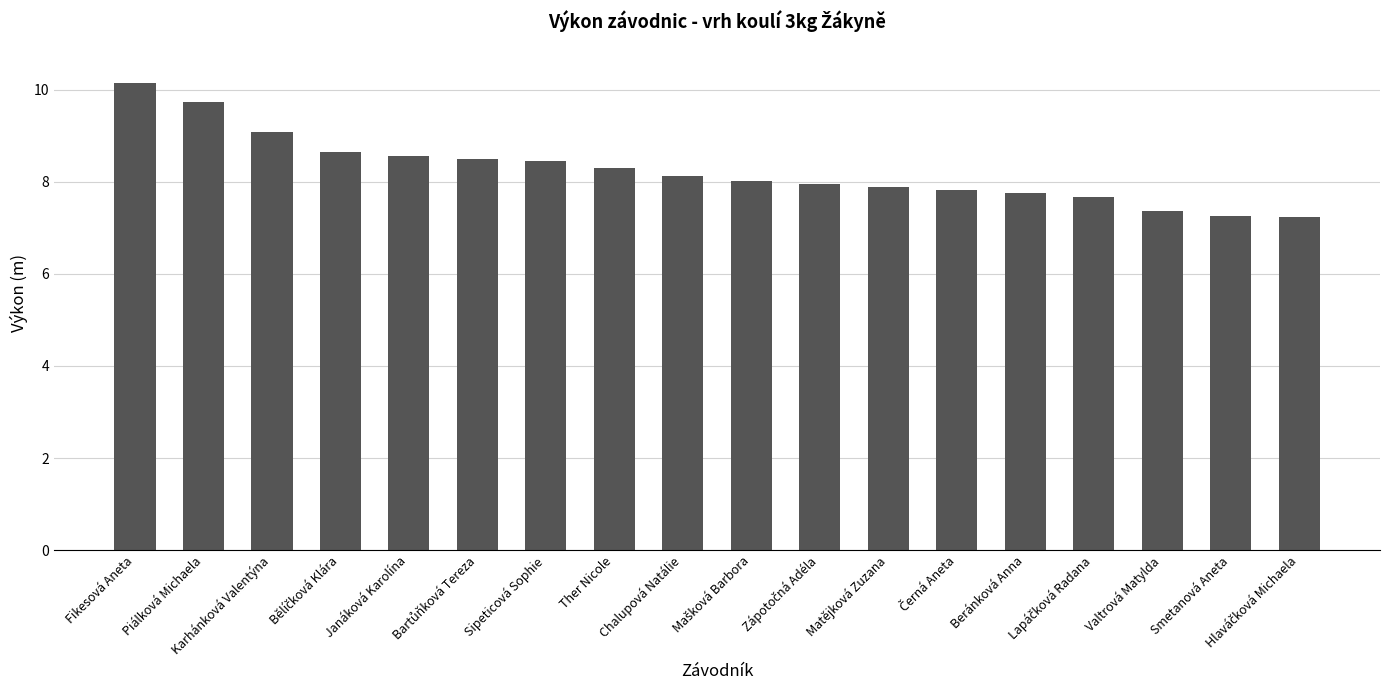

What is the sum of the values at Piálková Michaela and Sipeticová Sophie?

18.2